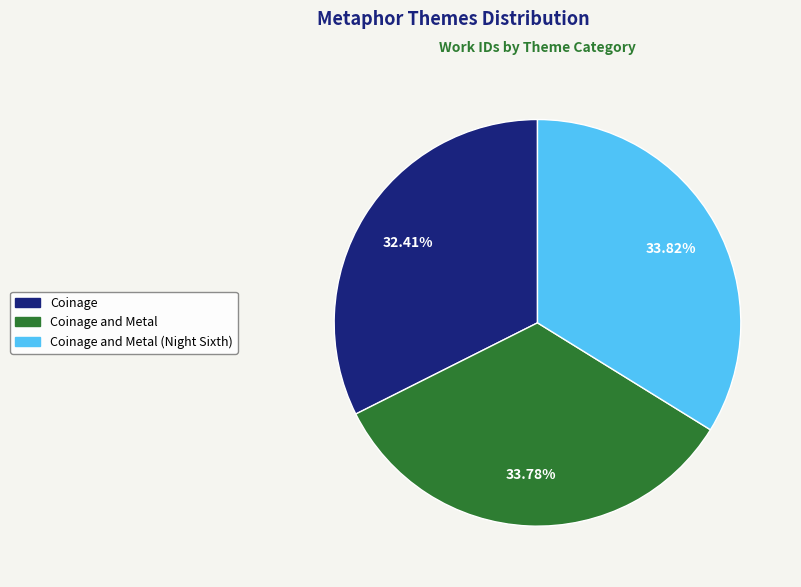

How many slices are in this pie chart?

3